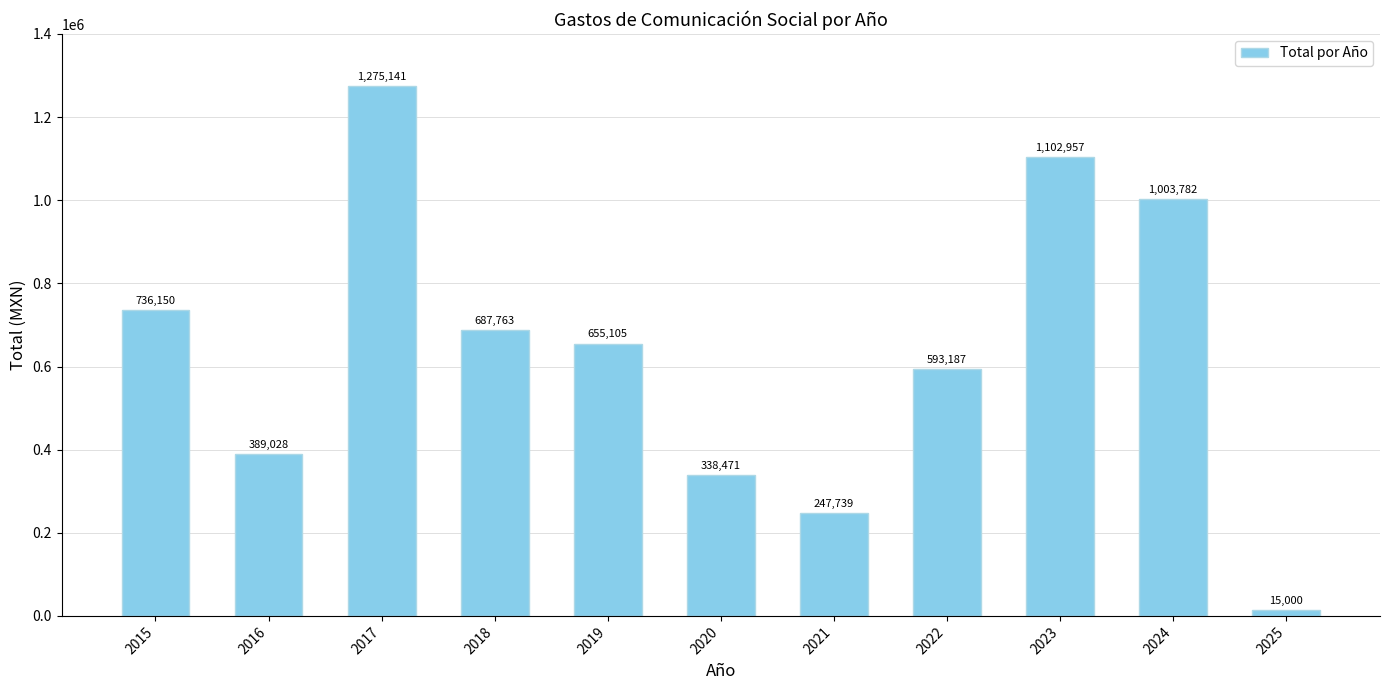

Read the value at 2019.

655105.2